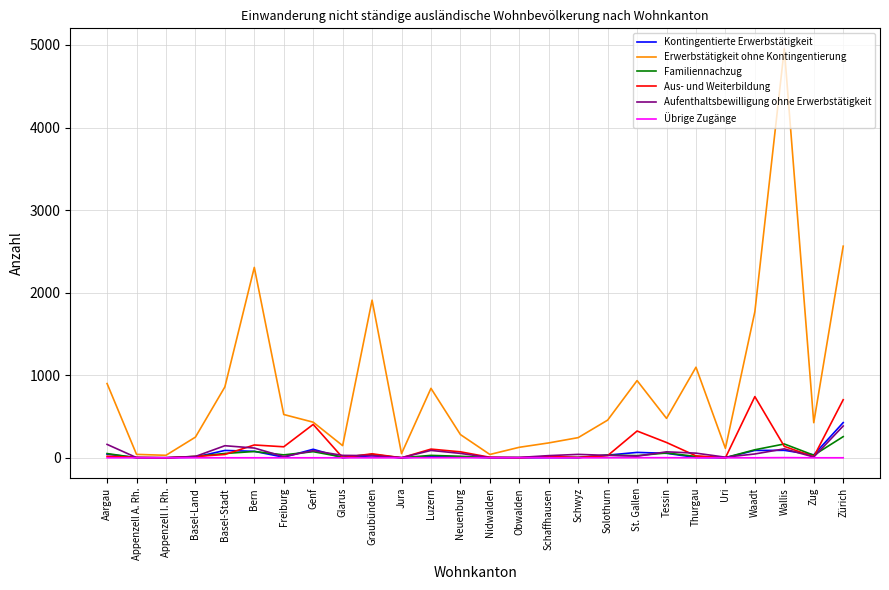

How many series are shown in this chart?

6